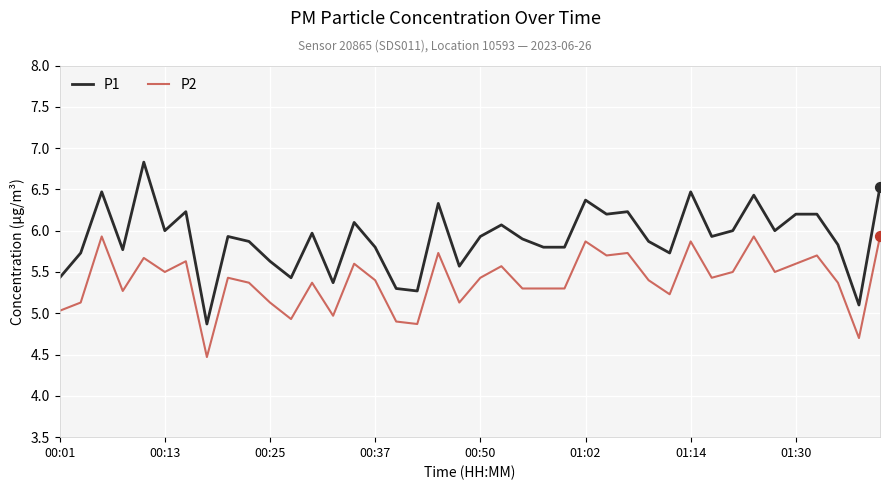

Rank the series by their average value, from highest to lowest.

P1, P2